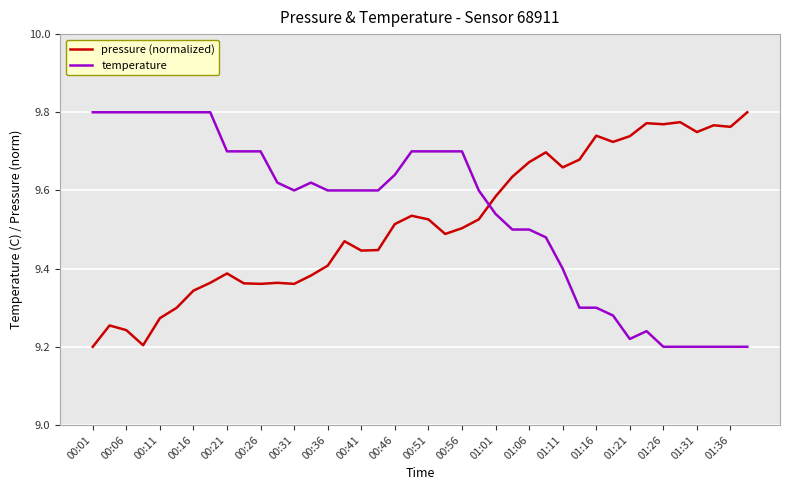

What is the sum of all temperature values?

381.7